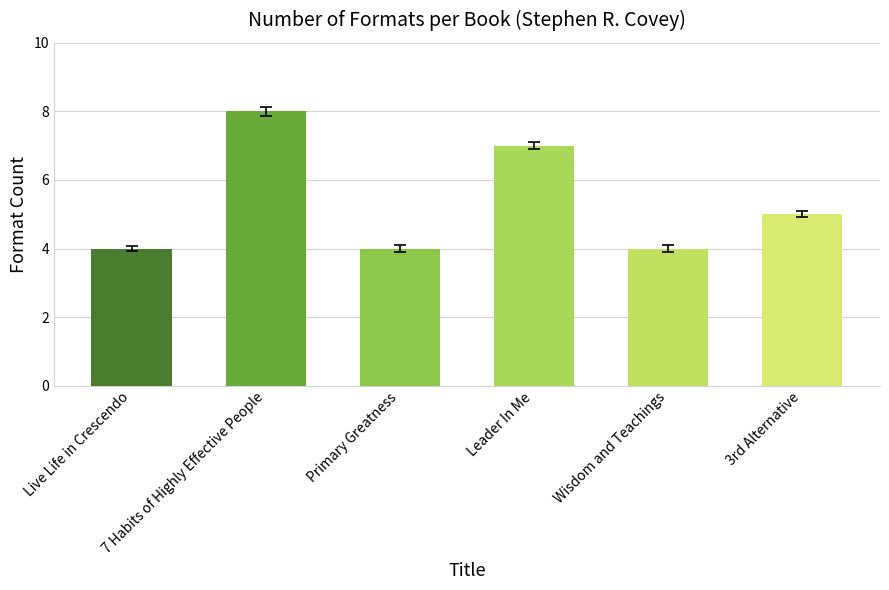

How many distinct data groups are displayed?

1